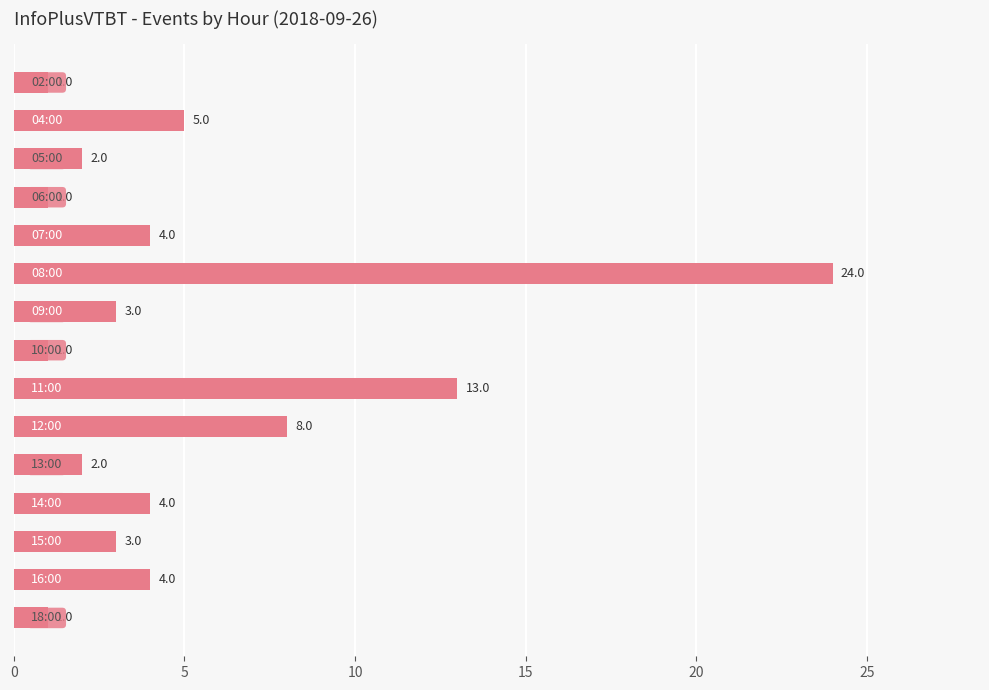

Reading top to bottom, transcribe all the data shown in this chart.

1	5	2	1	4	24	3	1	13	8	2	4	3	4	1